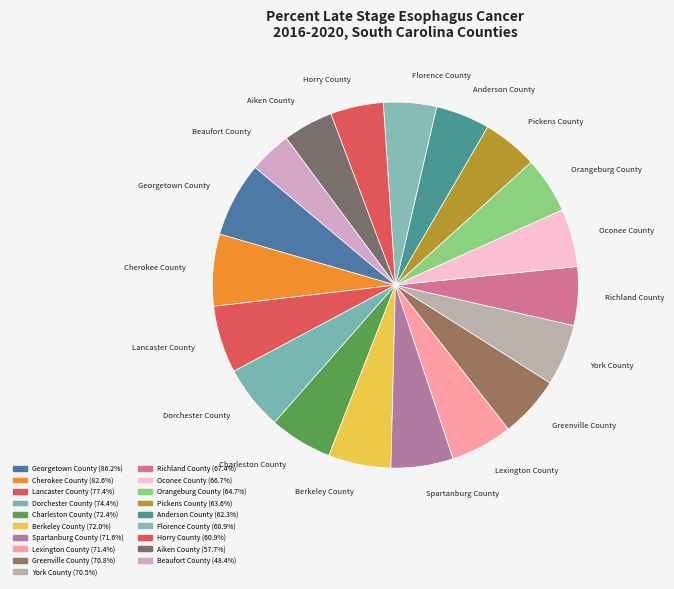

True or false: Florence County accounts for 13% of the total.

False